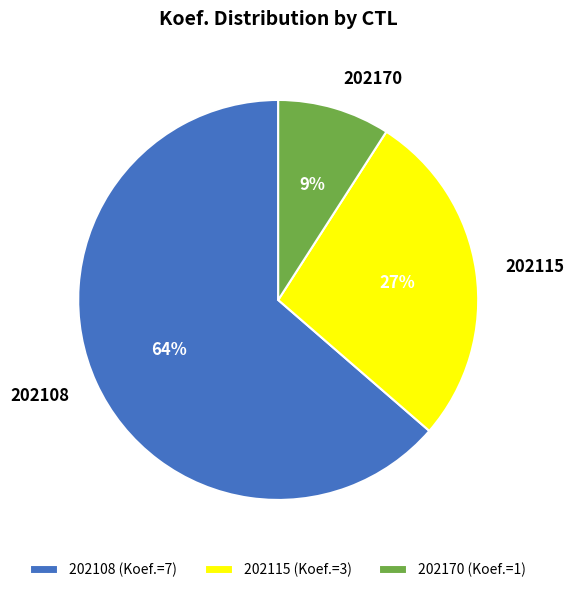

To the nearest percent, what percentage of the pie is 202115?

27%